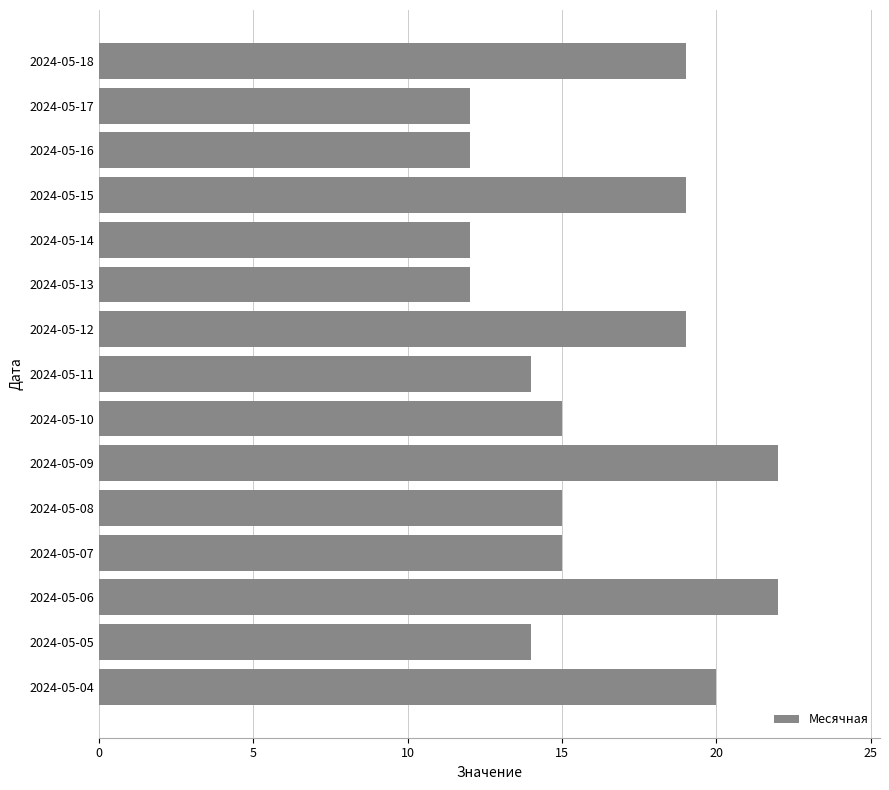

What is the value of the 2nd bar from the top?

12